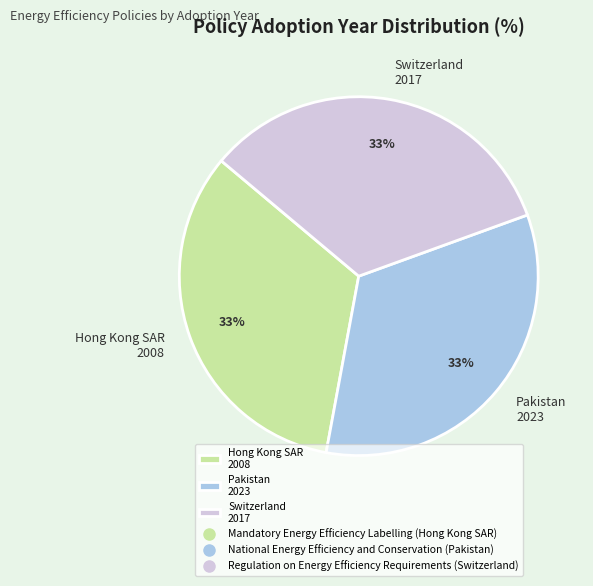

Does any single category account for the majority?

No